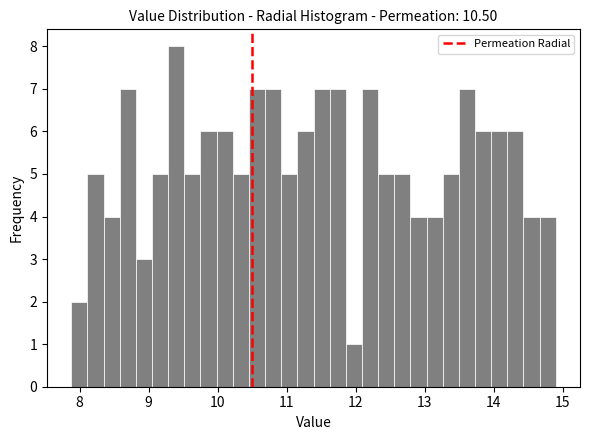

Read against the x-axis, roughly where is the centre of the tallest bar?

9.4